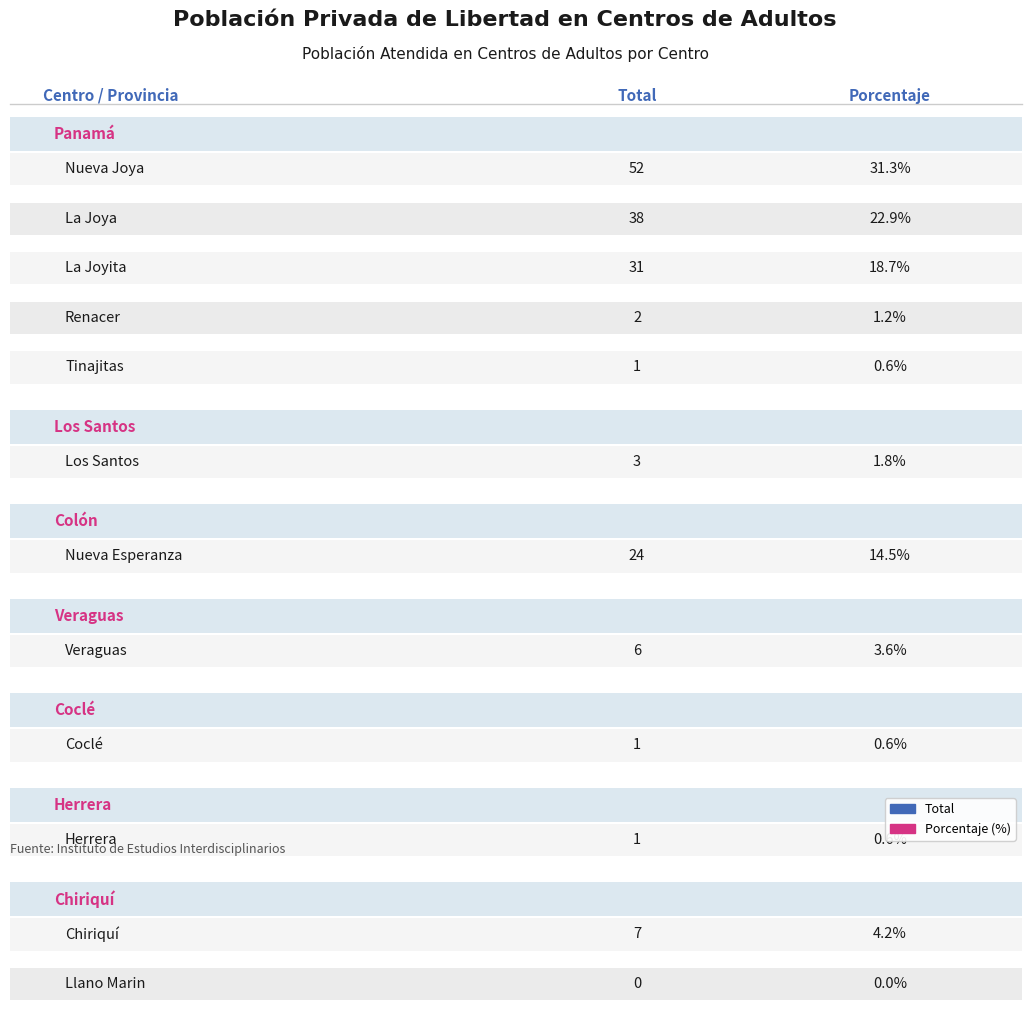

Which has a higher value, Tinajitas or Nueva Esperanza?

Nueva Esperanza